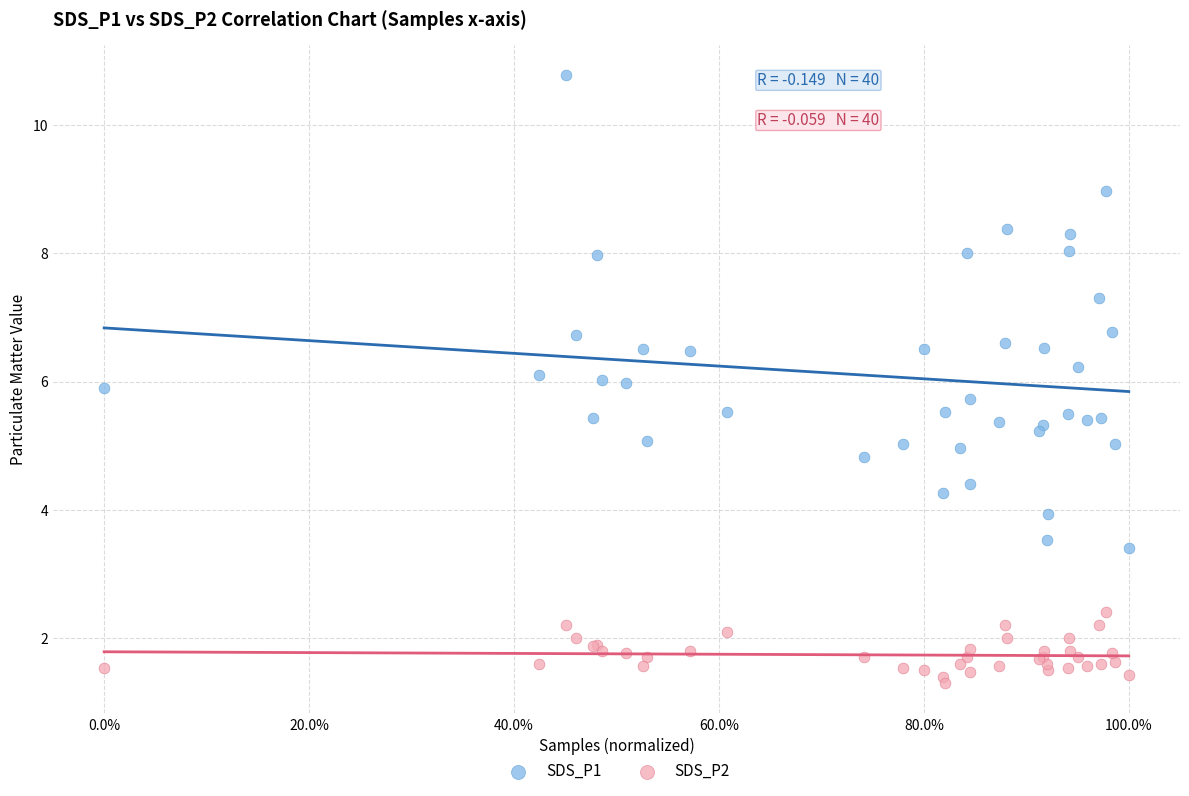

What is the X range (max minus min) for the scatter plot?

1.0